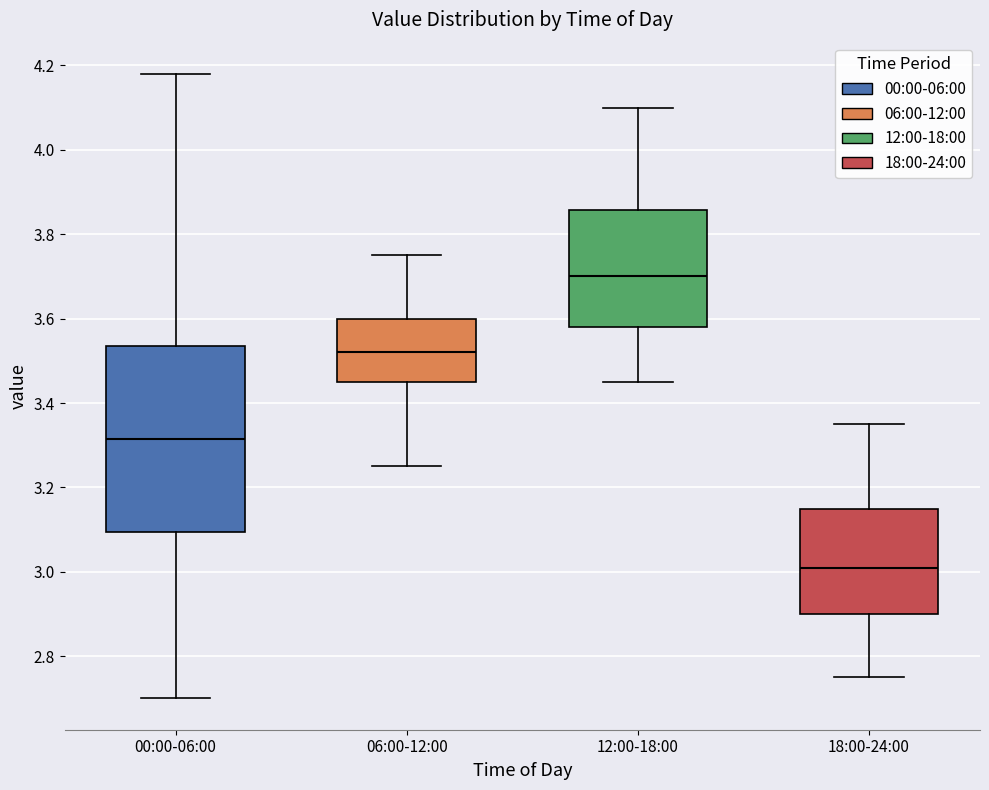

Which box has the lowest median line?

18:00-24:00